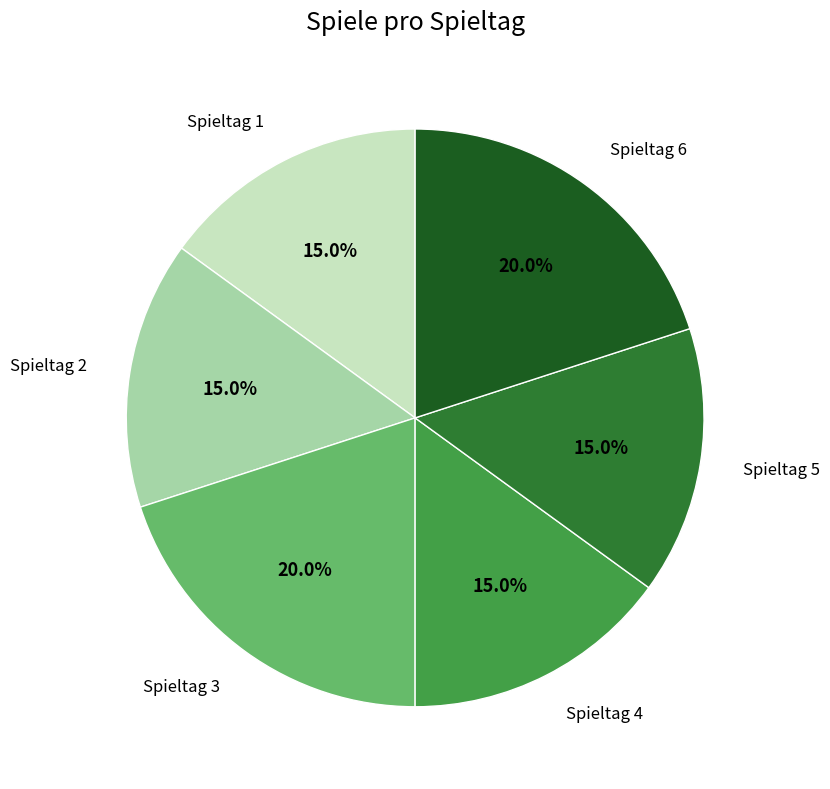

Is there a majority slice in this chart?

No